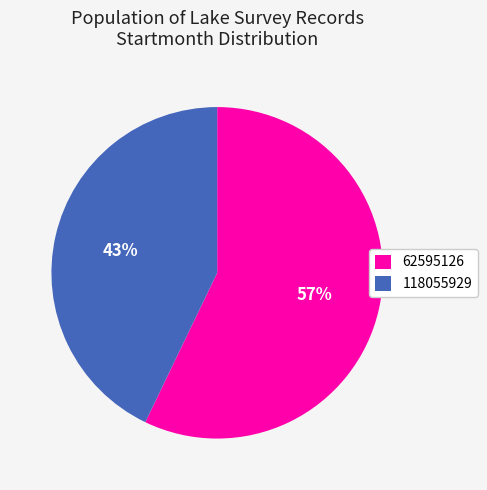

Approximately how many times larger is the value at 62595126 compared to 118055929?

1.3